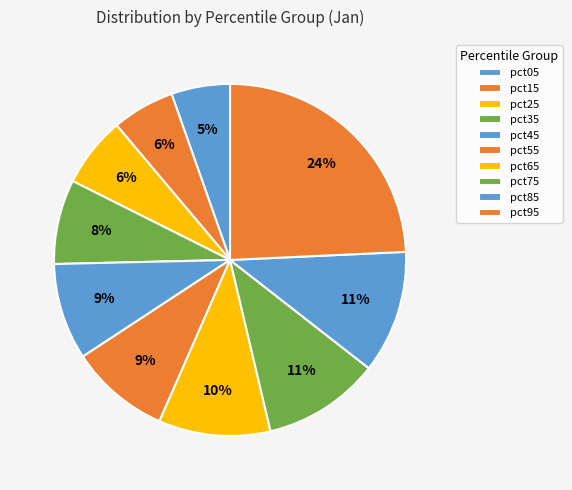

How many segments does this pie chart have?

10